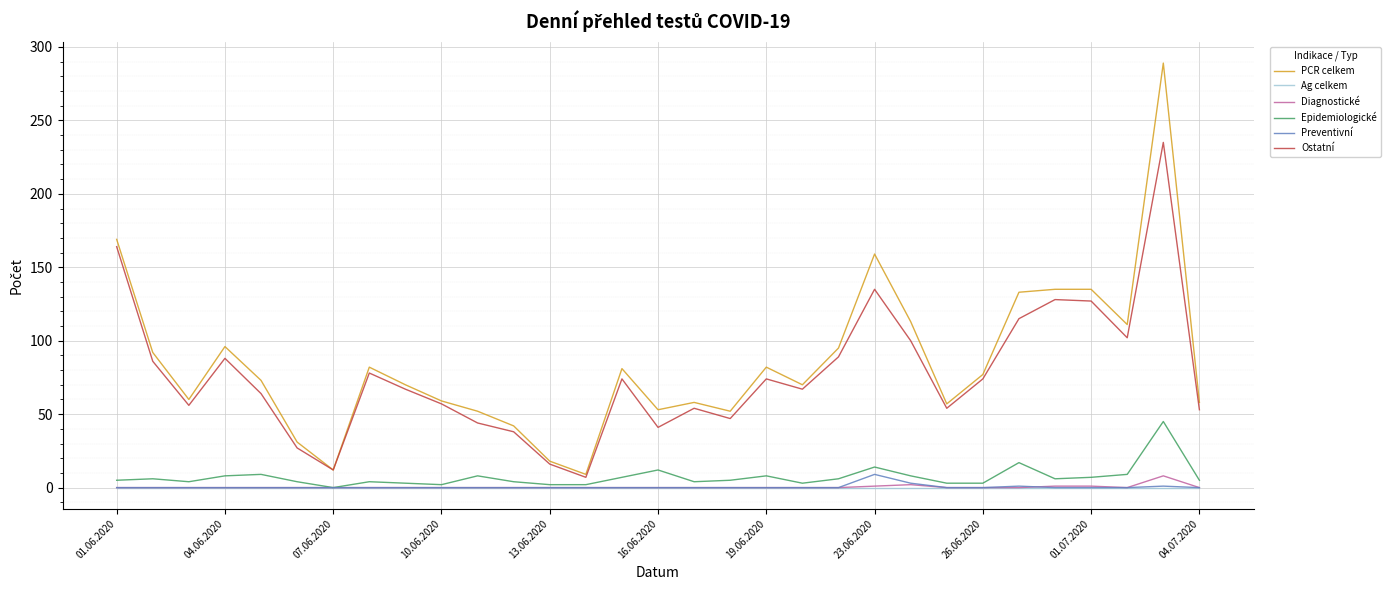

True or false: Ostatní and Ag celkem cross at least once.

False